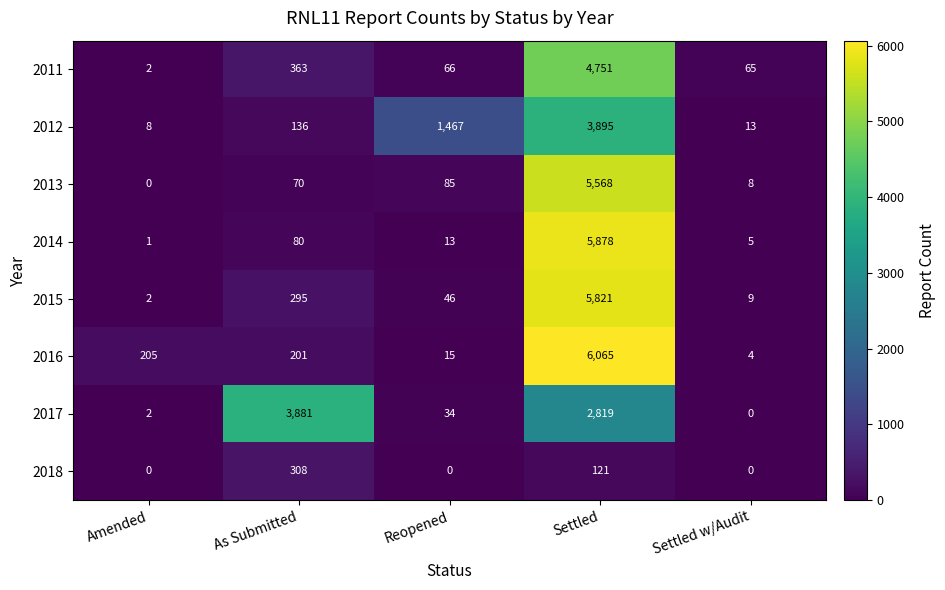

How many data points in 2017 are less than 34?

2